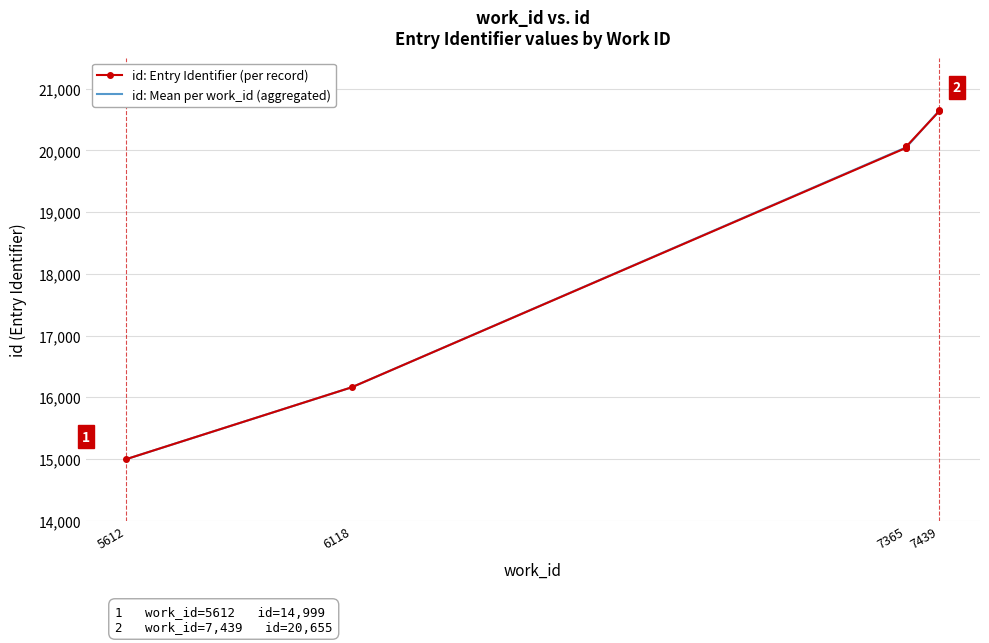

What is the difference between the maximum and minimum values?

5656